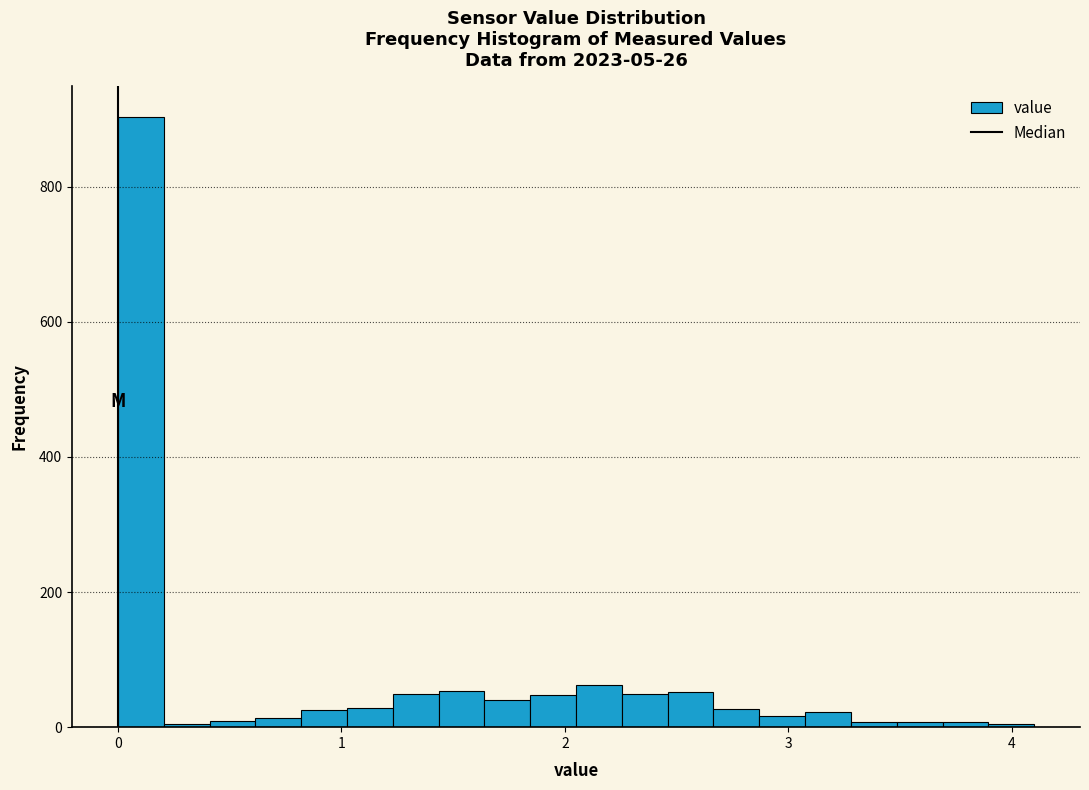

Around what value on the x-axis is the tallest bar? Give the approximate position of its centre, as read against the axis.

0.1